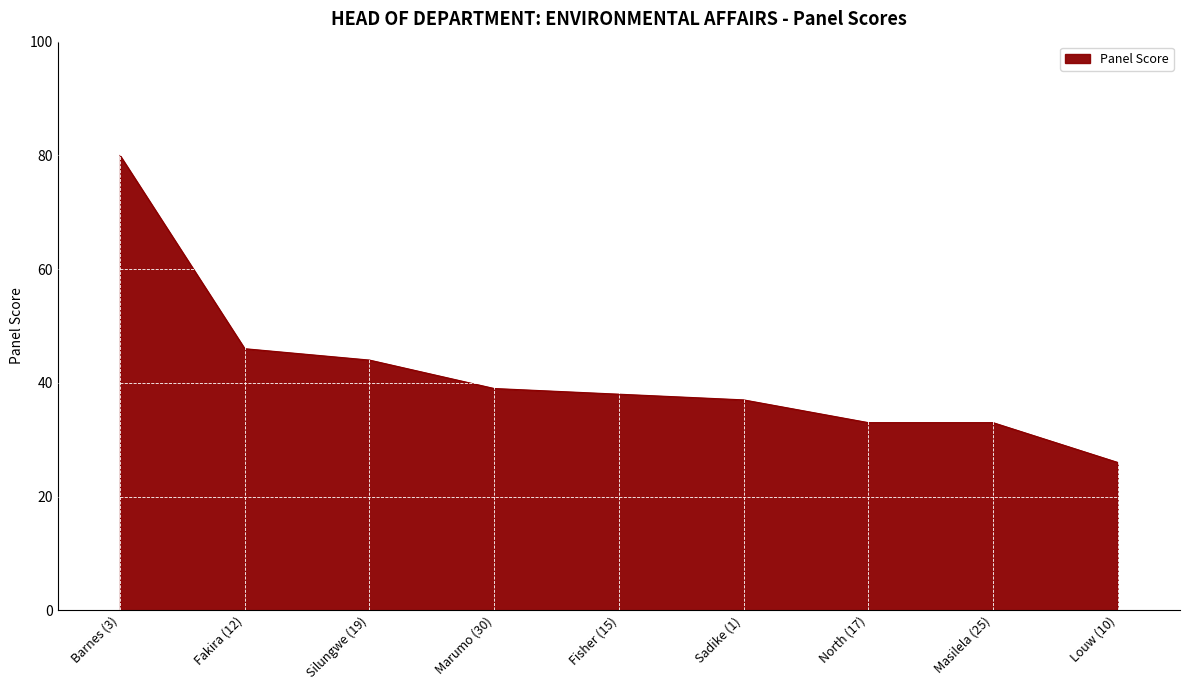

True or false: the data shows 17 at Masilela (25).

False